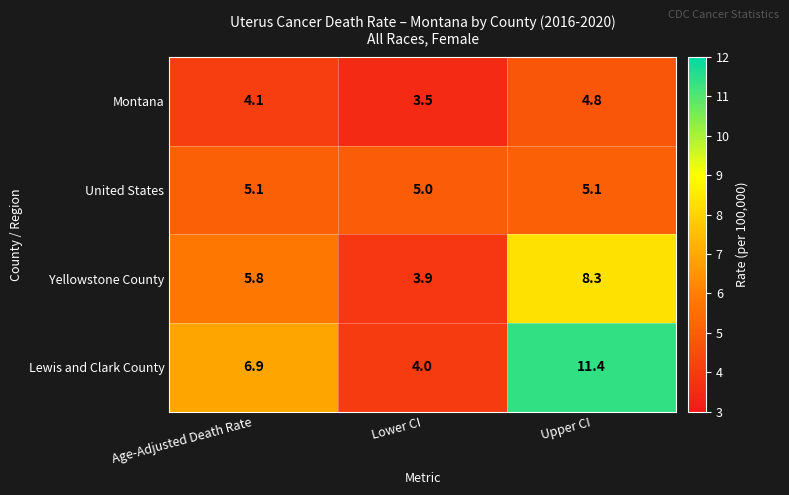

How many distinct data groups are displayed?

4